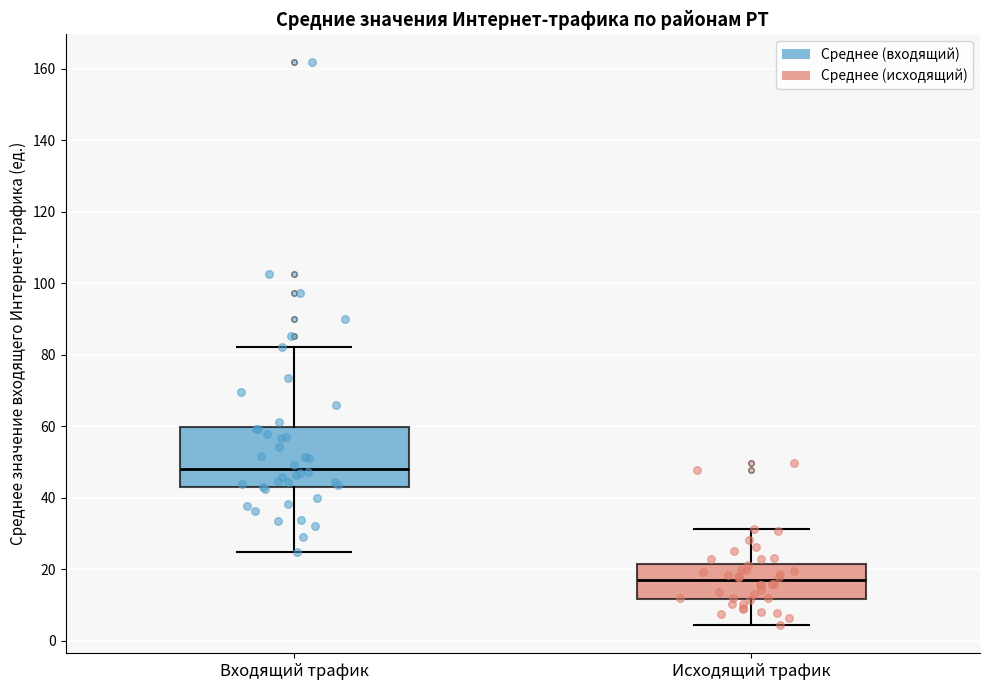

Reading left to right, transcribe this box plot: for each box, give where its median line is, the range the box spans, and where its two whiskers end, as read against the y-axis. The values are not printed on the chart, so give them approximately, as read against the axis.

Входящий трафик: median 48, box 42 to 60, whiskers 26 to 82
Исходящий трафик: median 16, box 12 to 22, whiskers 4 to 32